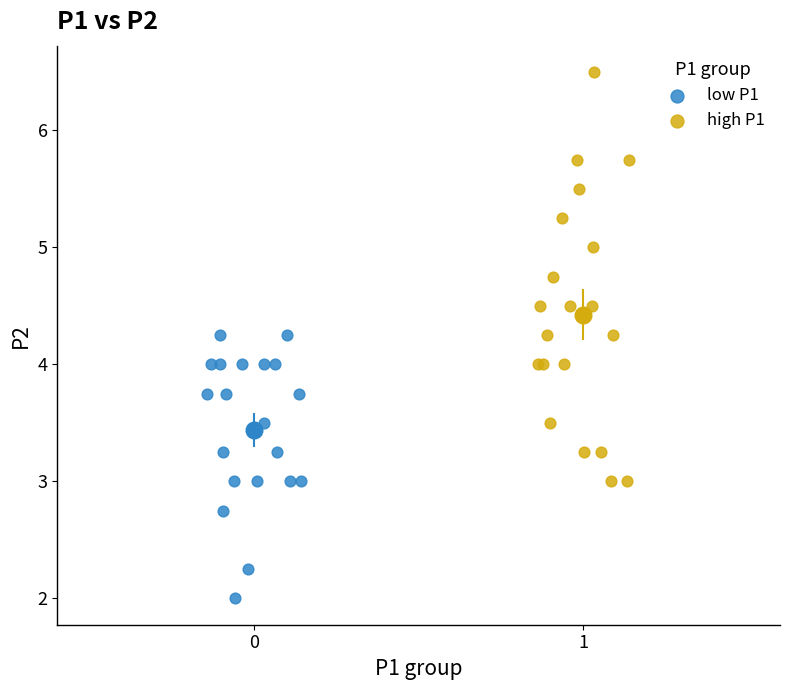

What are all the series names shown in the legend?

low P1, high P1